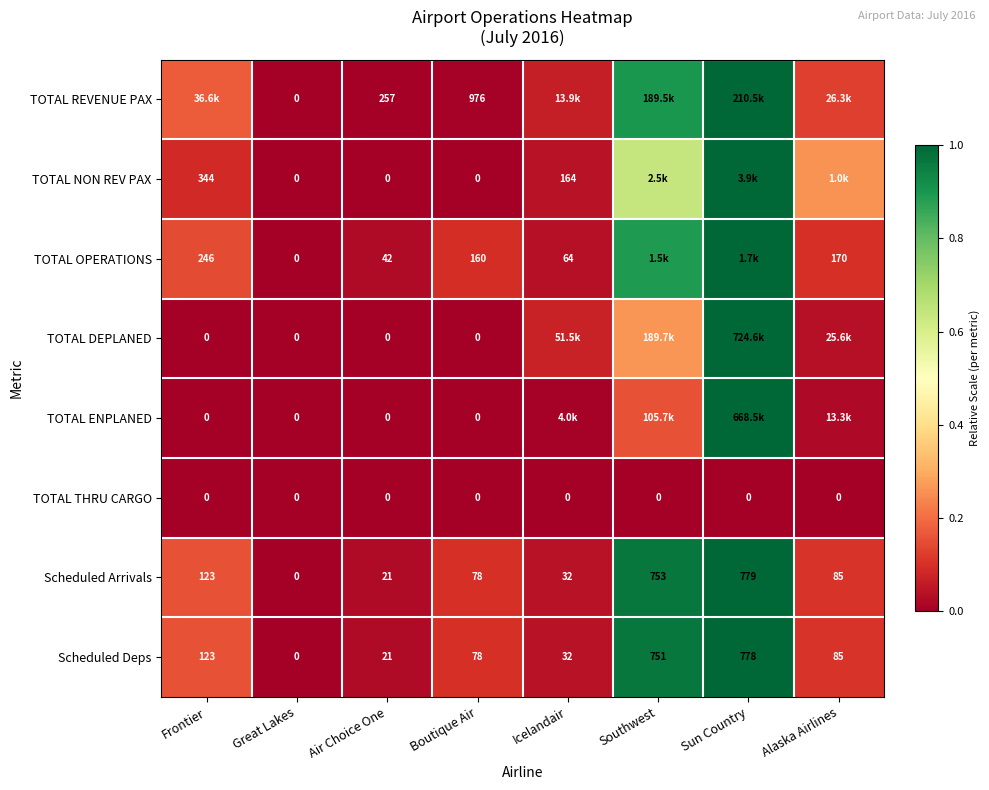

Is the value of Scheduled Arrivals at Sun Country greater than the value of TOTAL THRU CARGO at Alaska Airlines?

Yes